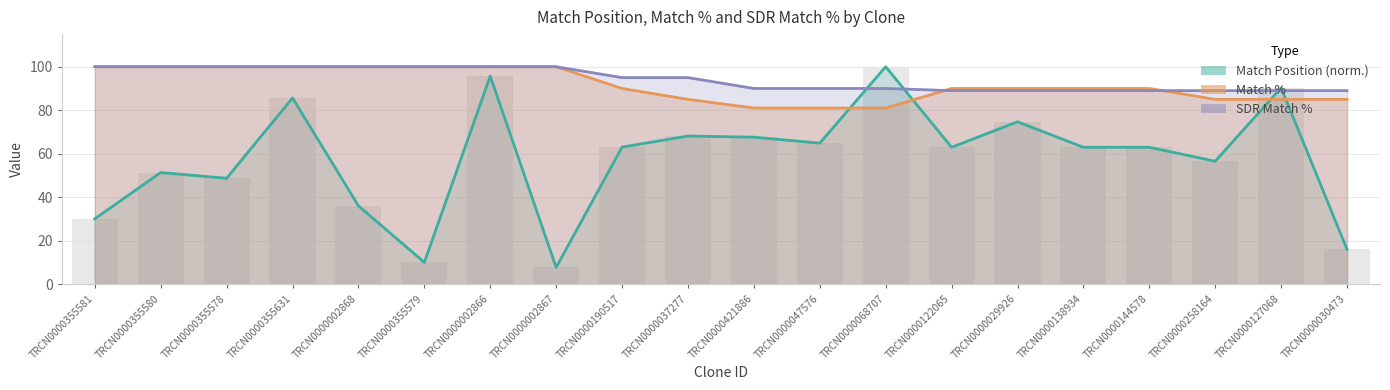

The value of Match % at TRCN0000002867 is 54.3. True or false?

False